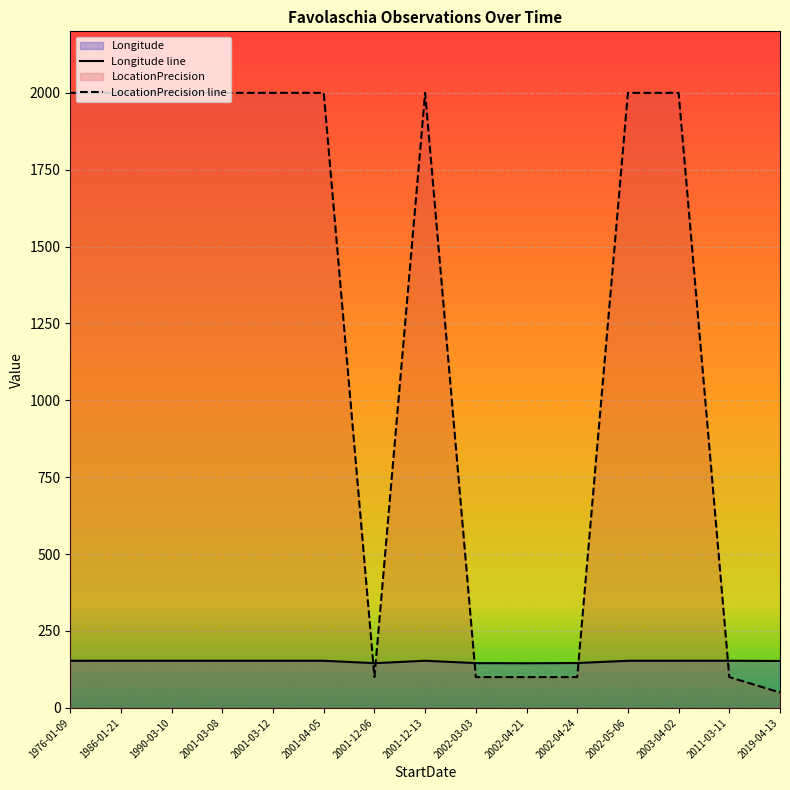

Between 2001-04-05 and 2001-03-12, which is larger?

2001-04-05